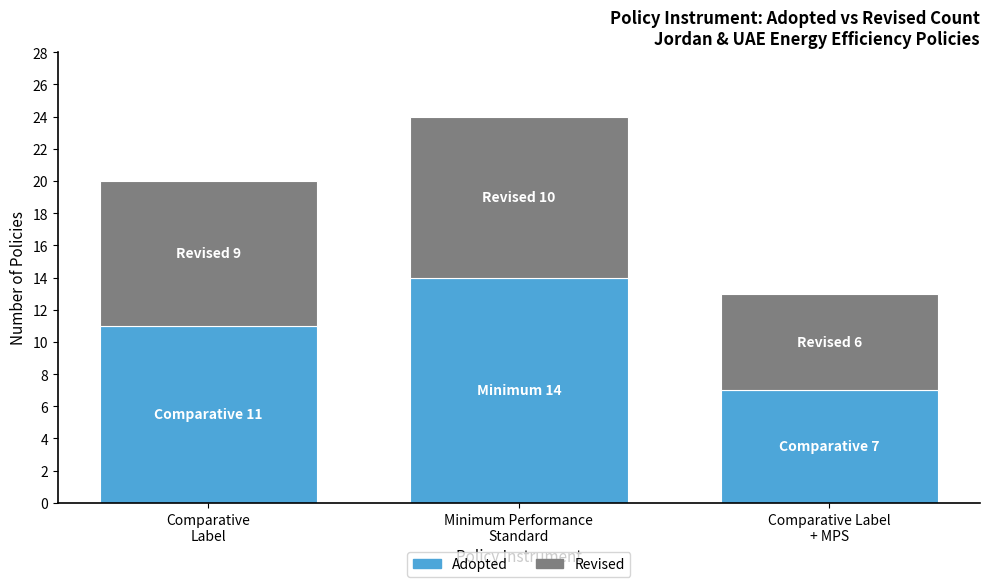

Reading left to right, list the values for the Adopted series.

11	14	7